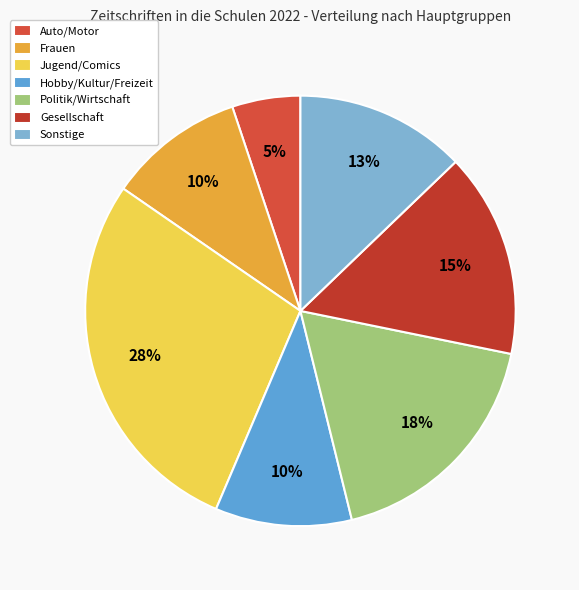

Is Frauen the majority of the pie?

No